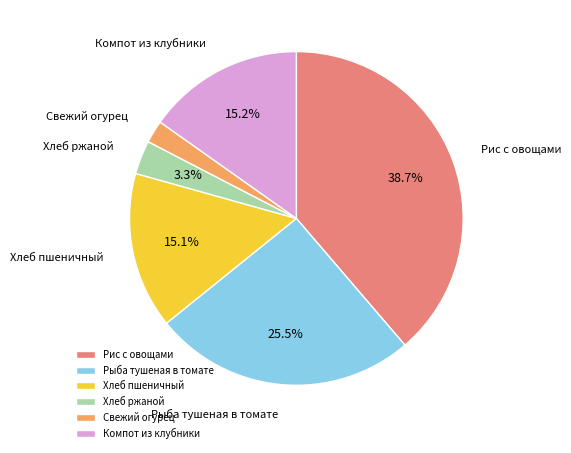

What is the ratio of the value at Хлеб пшеничный to the value at Компот из клубники?

1.0